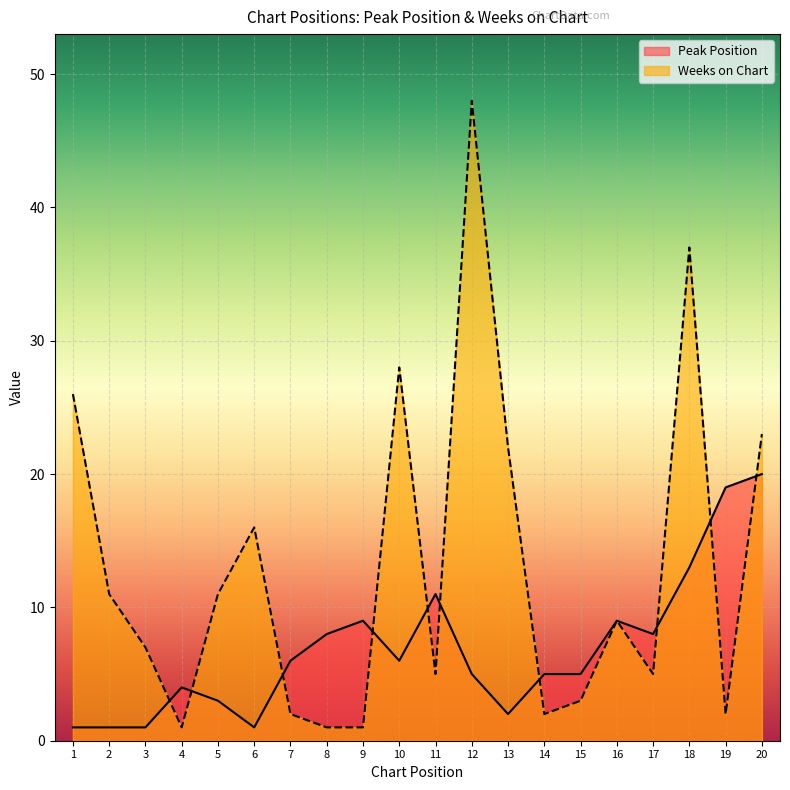

Count the number of data series in this chart.

2